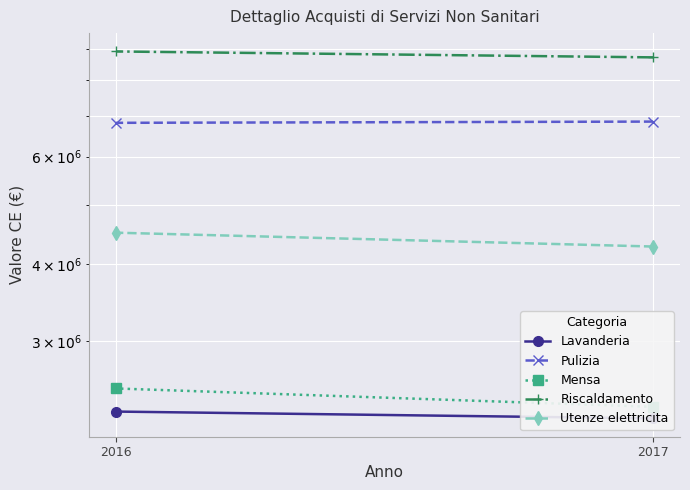

At which category is the sum across all series the highest?

2016